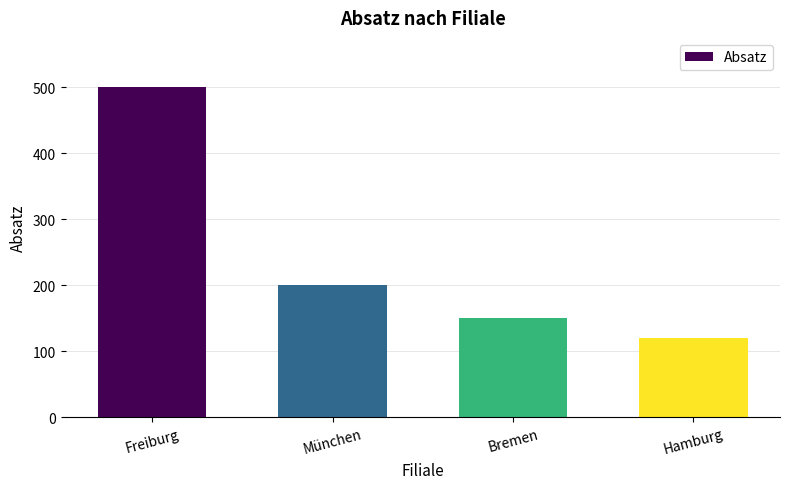

How many series are shown in this chart?

1